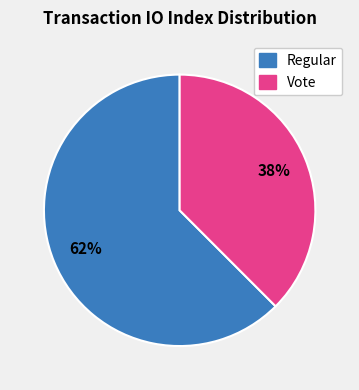

Which has a higher value, Regular or Vote?

Regular